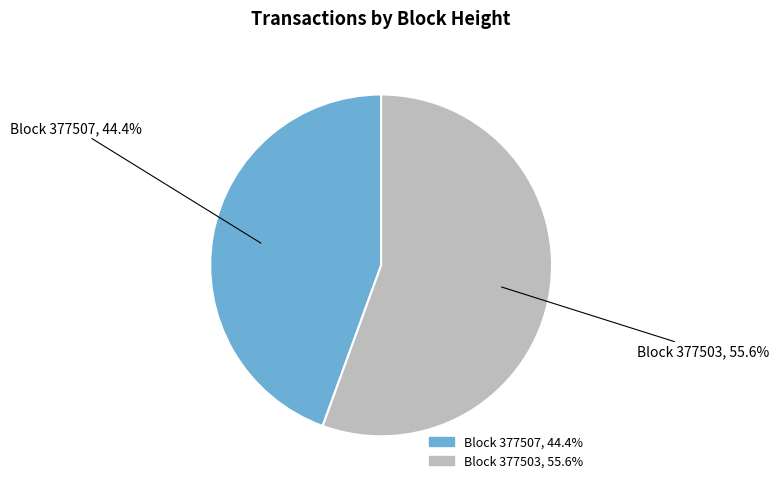

What is the majority slice?

Block 377503, 55.6%